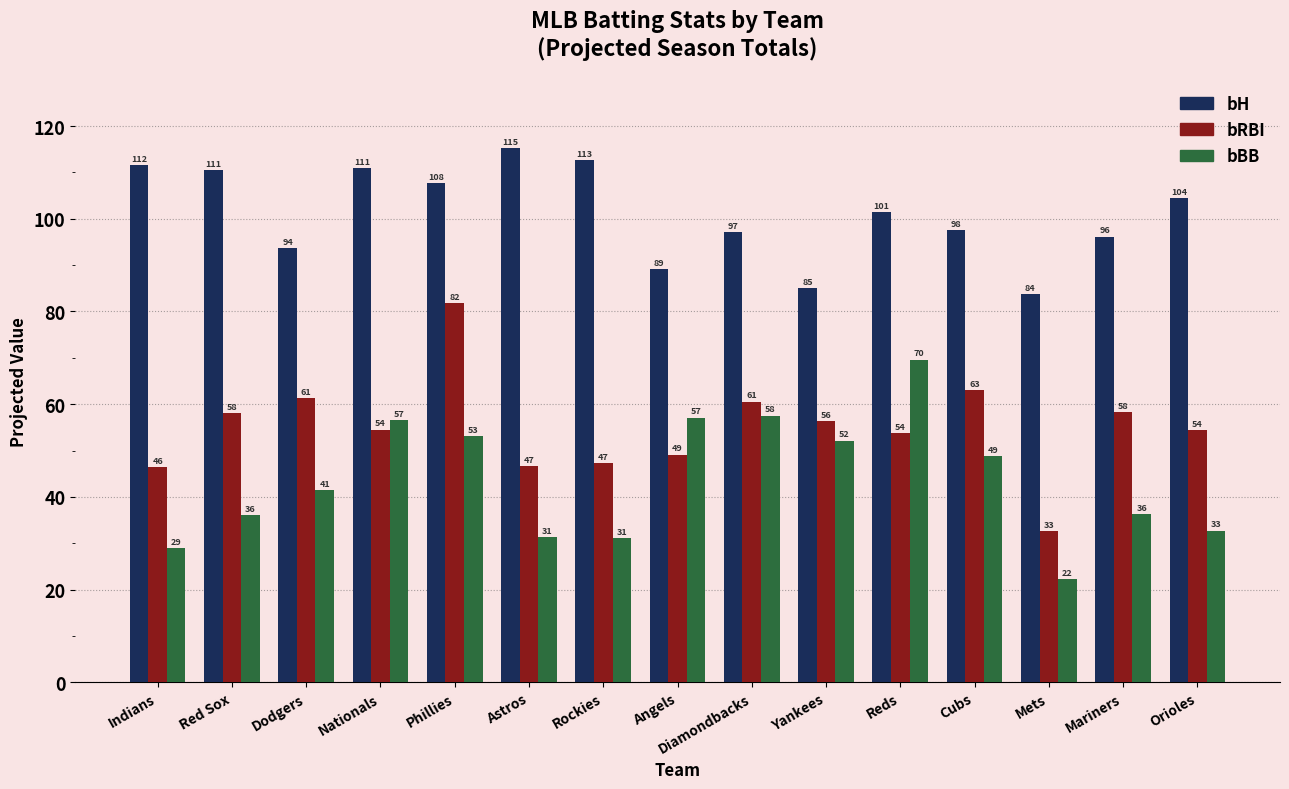

What is the total value across all series at Cubs?

209.3